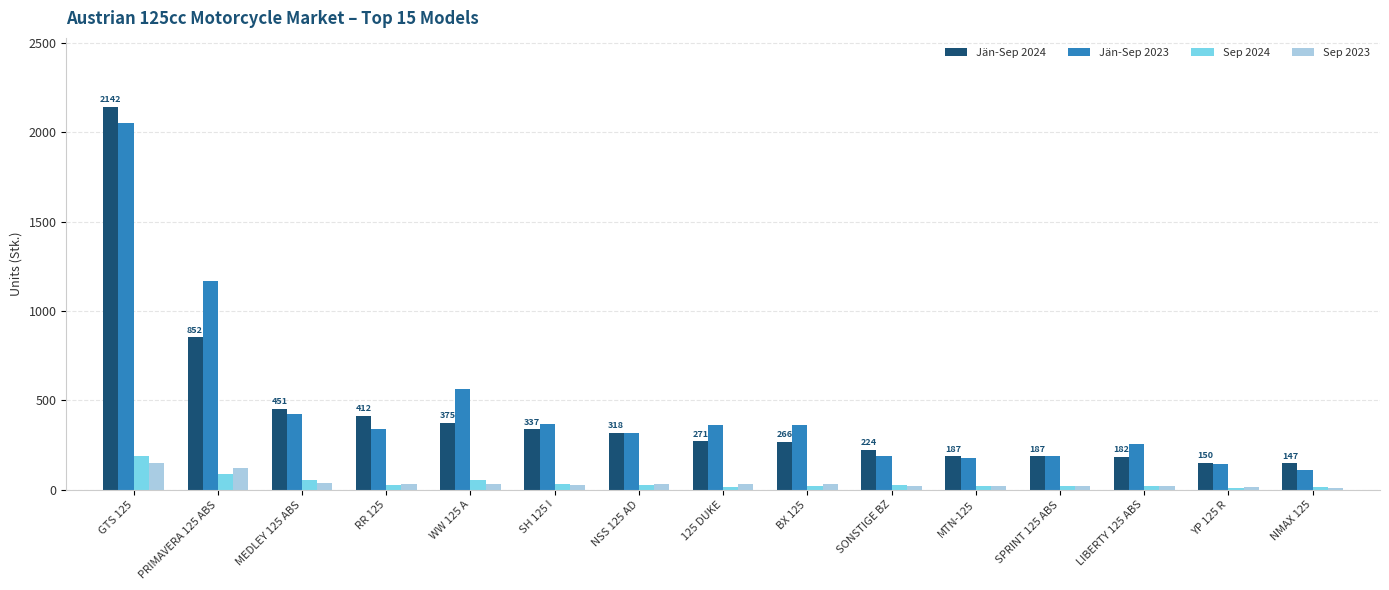

What is the spread (max minus min) of values at BX 125?

344